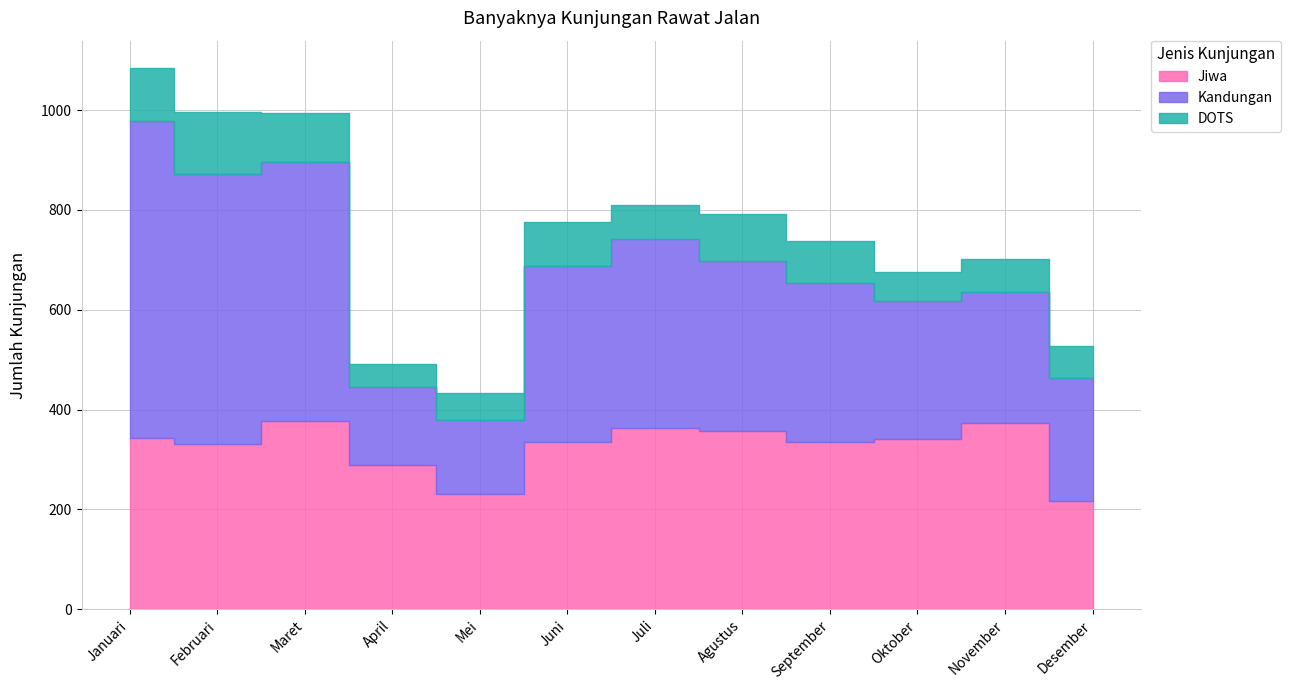

True or false: Kandungan and DOTS cross at least once.

False